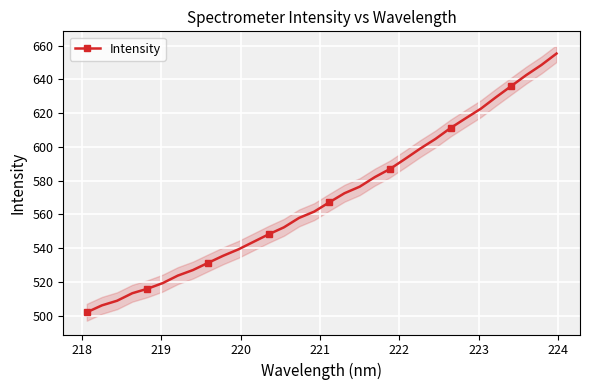

How many values are below 567?

16